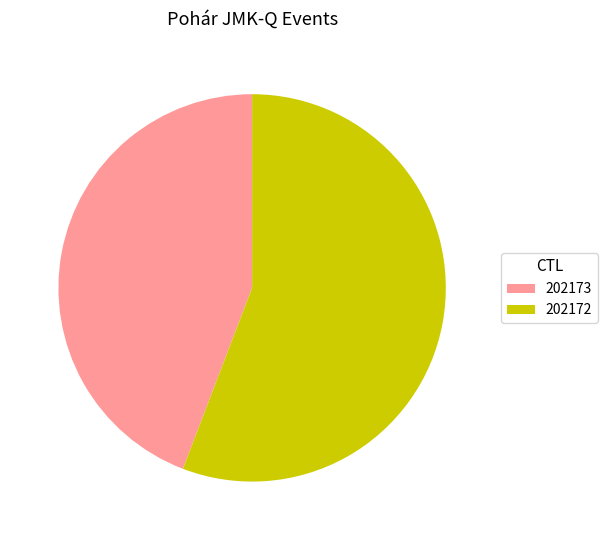

Which category has the smallest portion of the pie?

202173